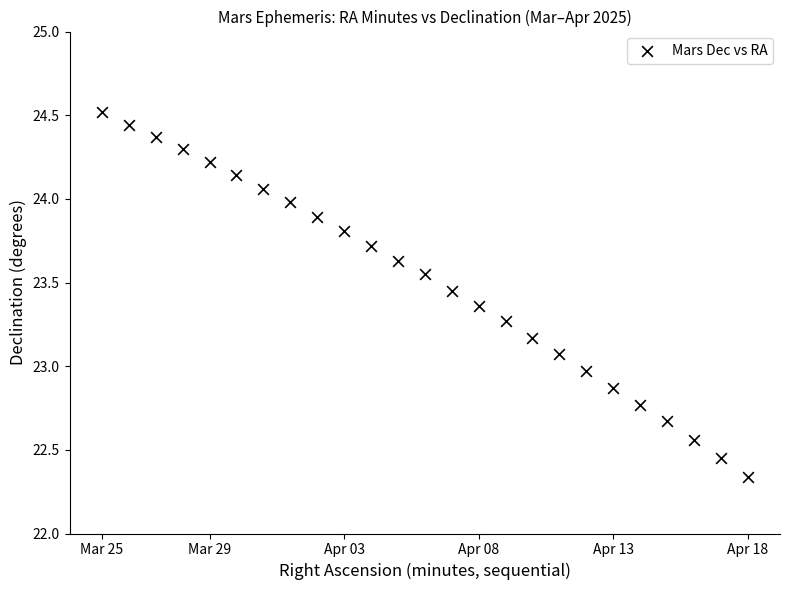

What is the range of Y values (max minus min)?

2.2